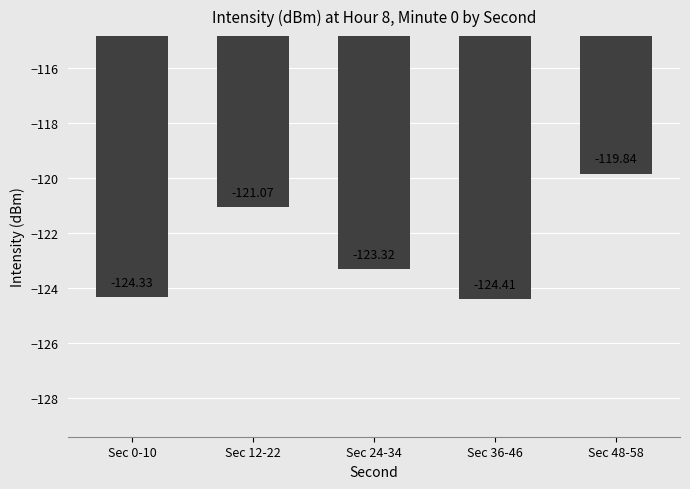

How many data points are above -123?

2